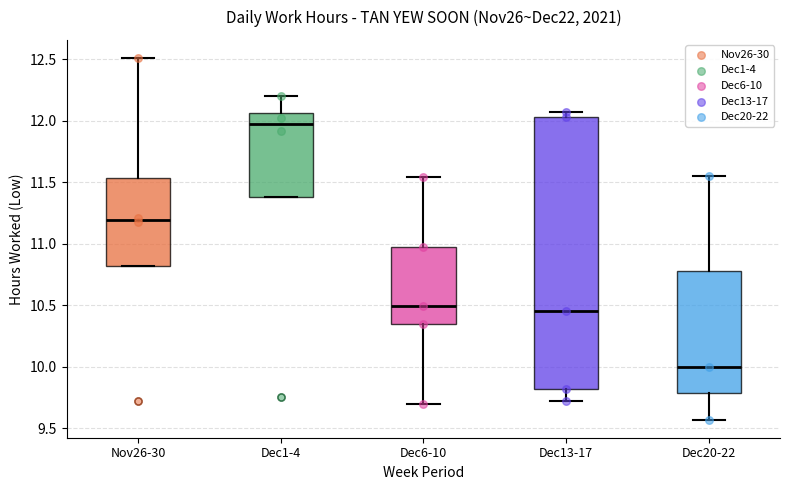

Which box's median line is the lowest?

Dec20-22